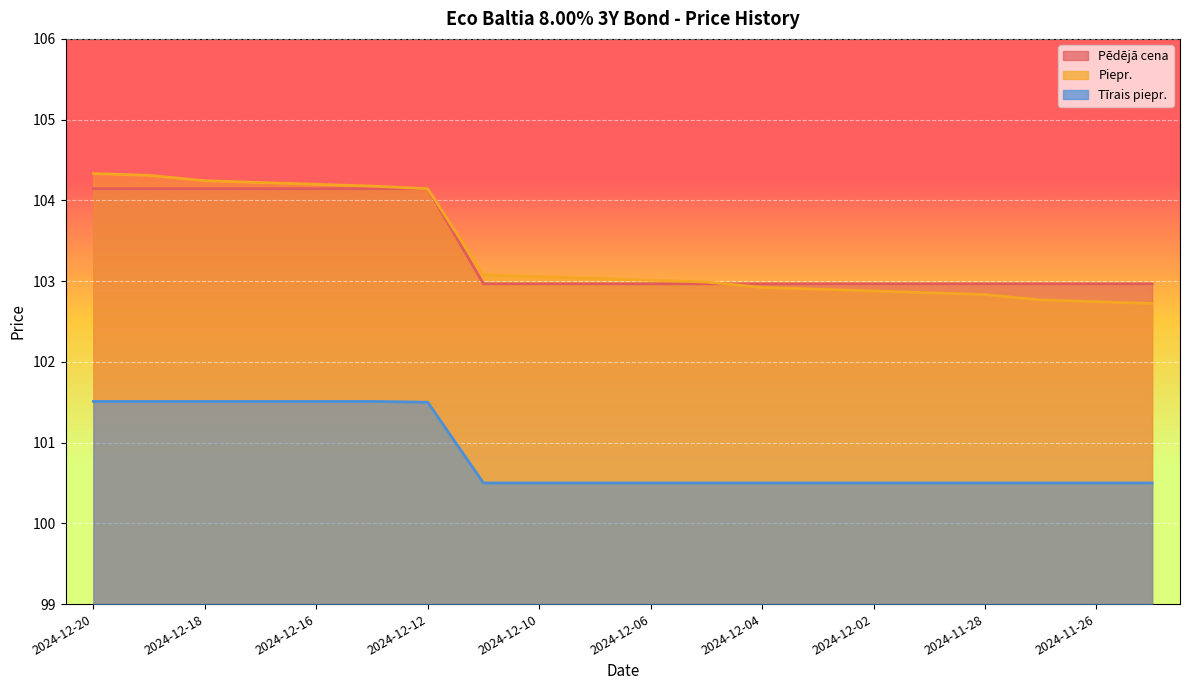

The value of Piepr. at 2024-12-04 is 102.9. True or false?

True